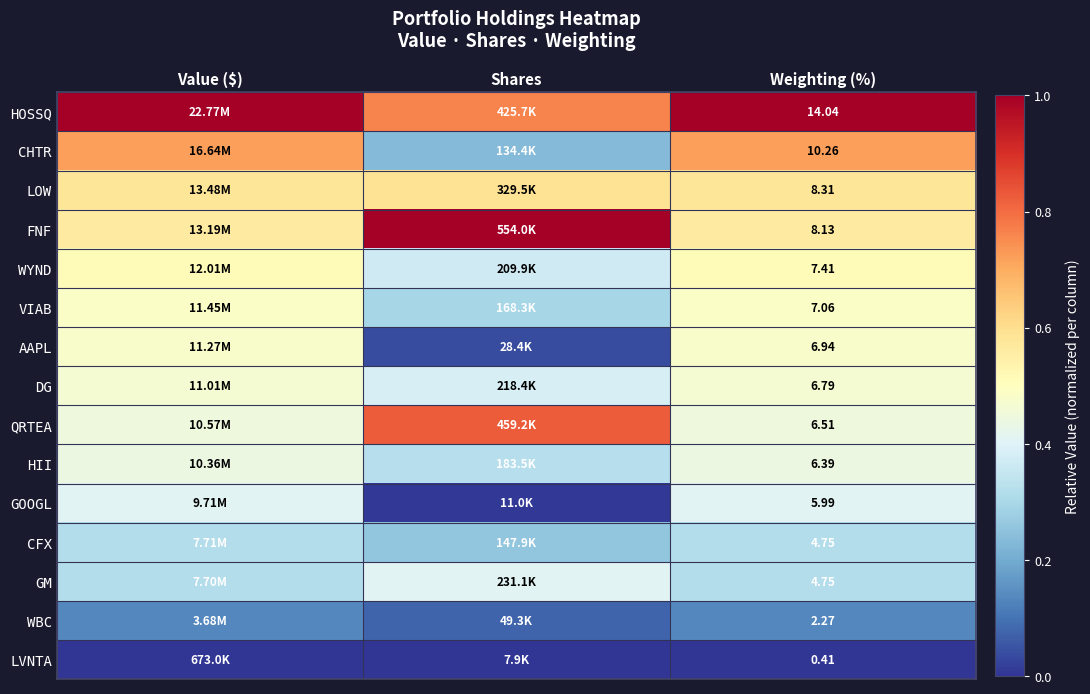

What is the difference between the maximum and minimum values in the GOOGL series?

0.4